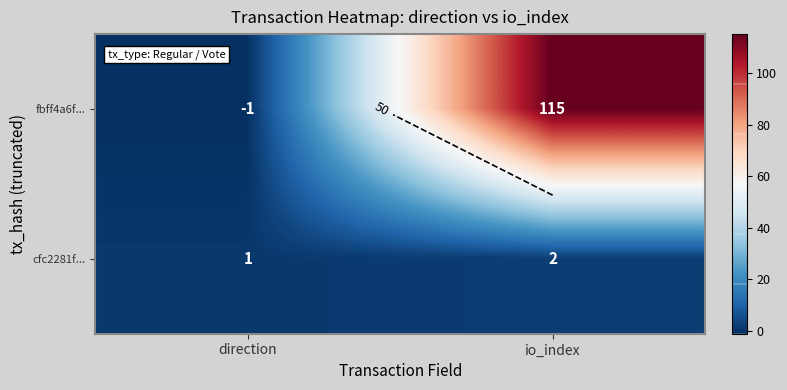

At which label does cfc2281f... reach its peak?

io_index